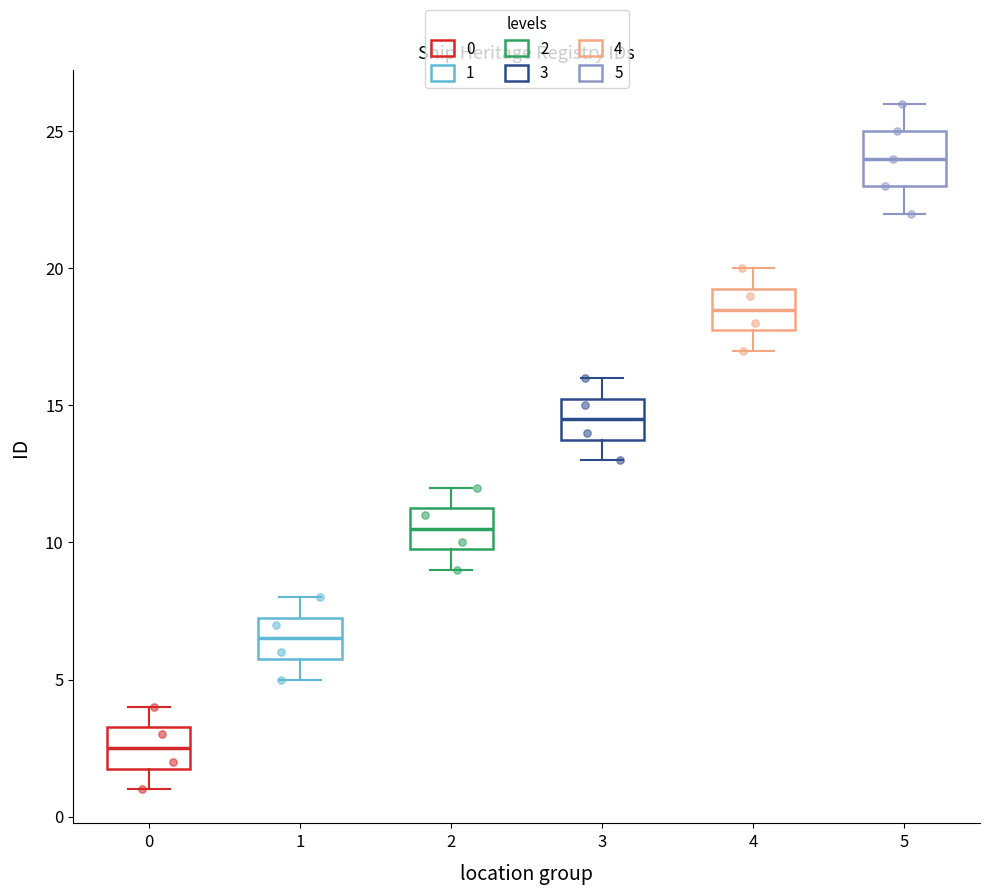

Where is the lower edge of the box at x = 5 on the y-axis? The values are not printed on the chart, so give them approximately, as read against the axis.

23.0